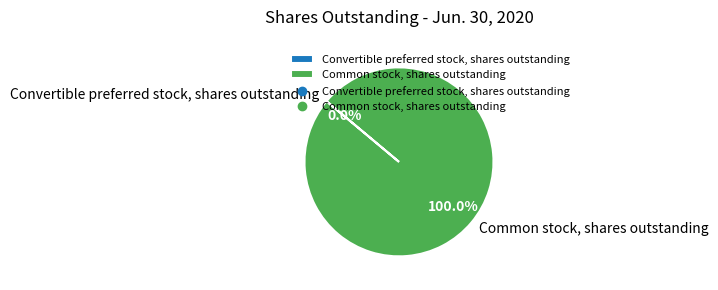

What percentage is the Common stock, shares outstanding slice, to the nearest percent?

100%